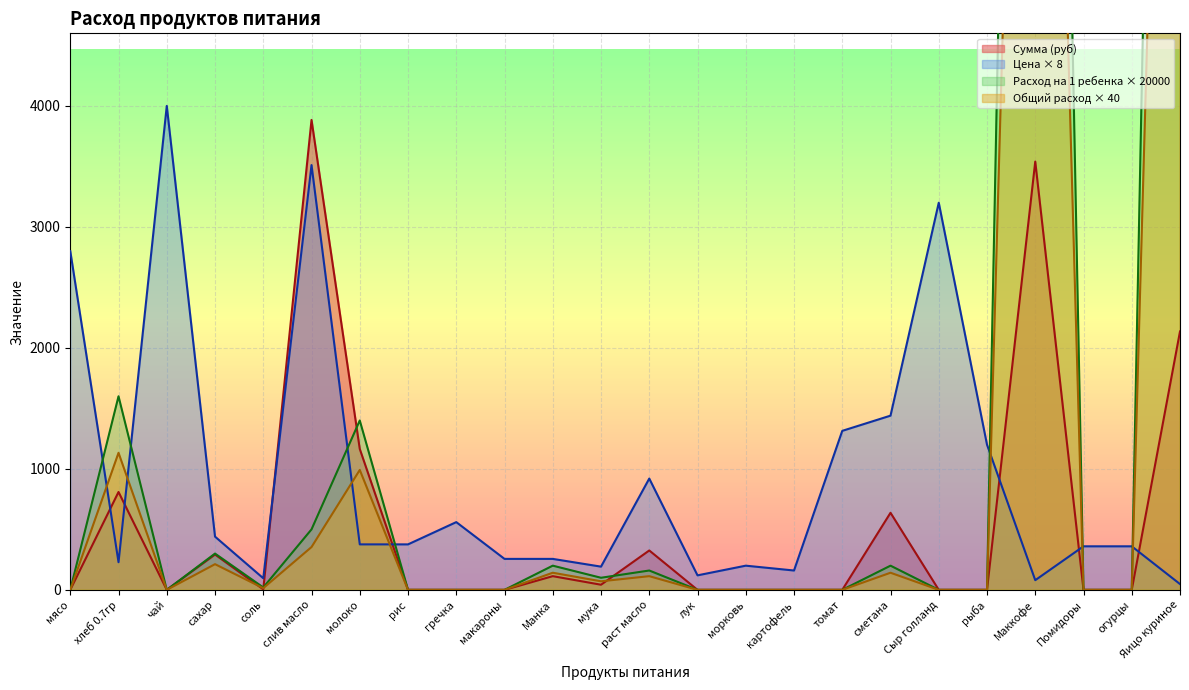

What is the maximum value shown in the chart?

20000.0